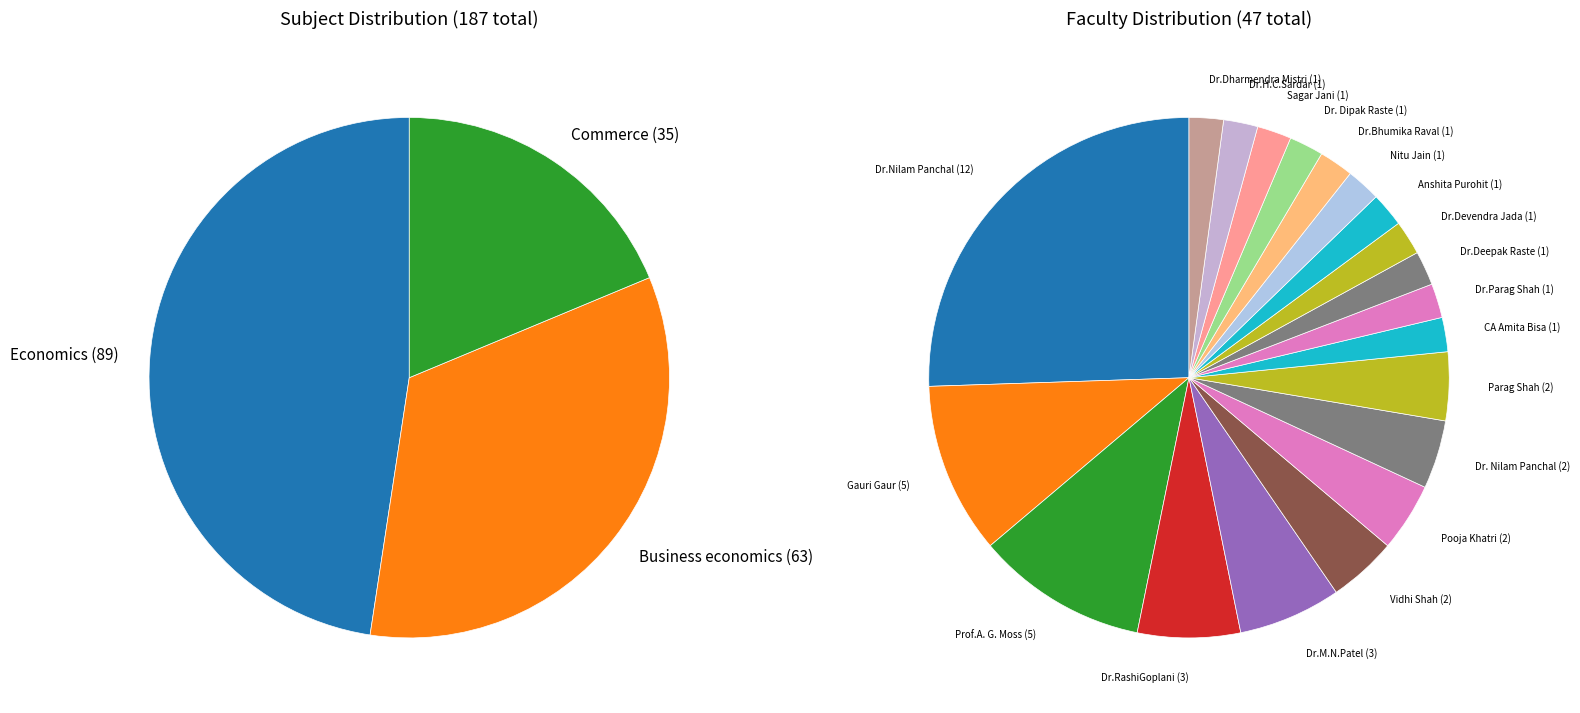

What portion of the pie excludes Business economics?

66.3%